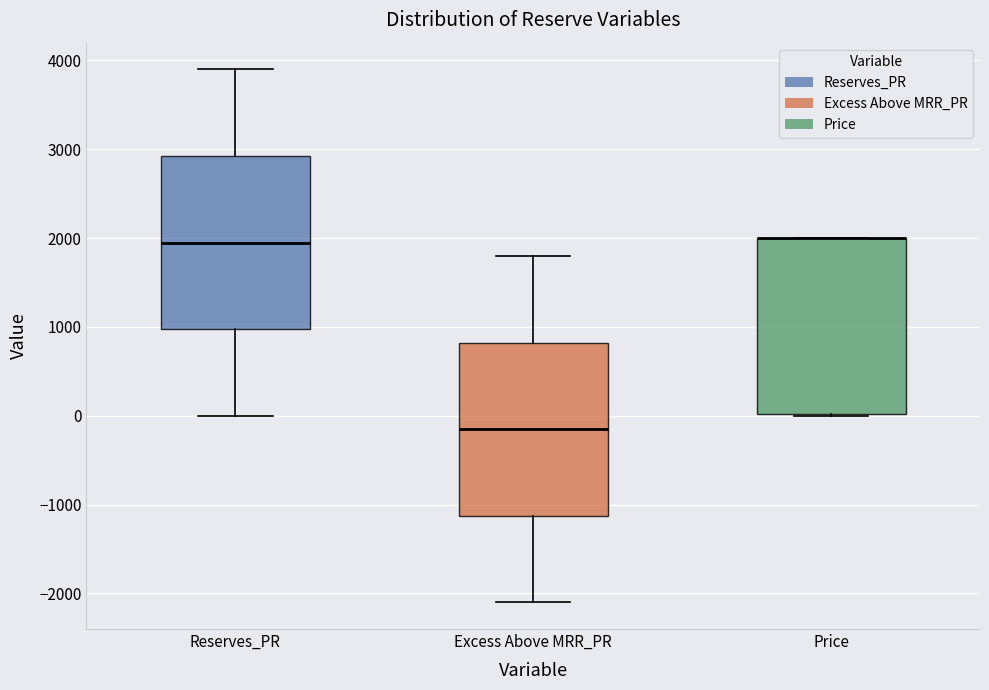

Reading left to right, read every box against the y-axis: the position of its median line, the range the box covers, and the ends of its whiskers. The values are not printed on the chart, so give them approximately, as read against the axis.

Reserves_PR: median 2000, box 1000 to 2900, whiskers 0 to 3900
Excess Above MRR_PR: median -100, box -1100 to 800, whiskers -2100 to 1800
Price: median 2000 (drawn on the box's upper edge), box 0 to 2000, whiskers 0 to 2000